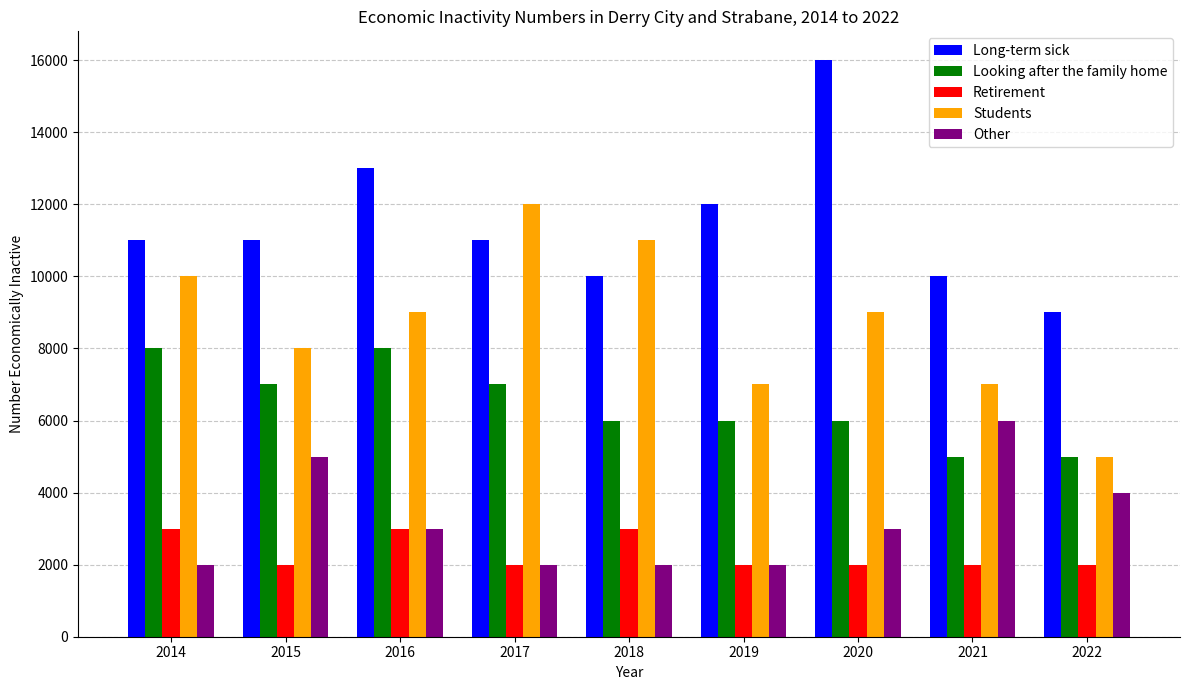

The value of Students at 2018 is 11000. True or false?

True